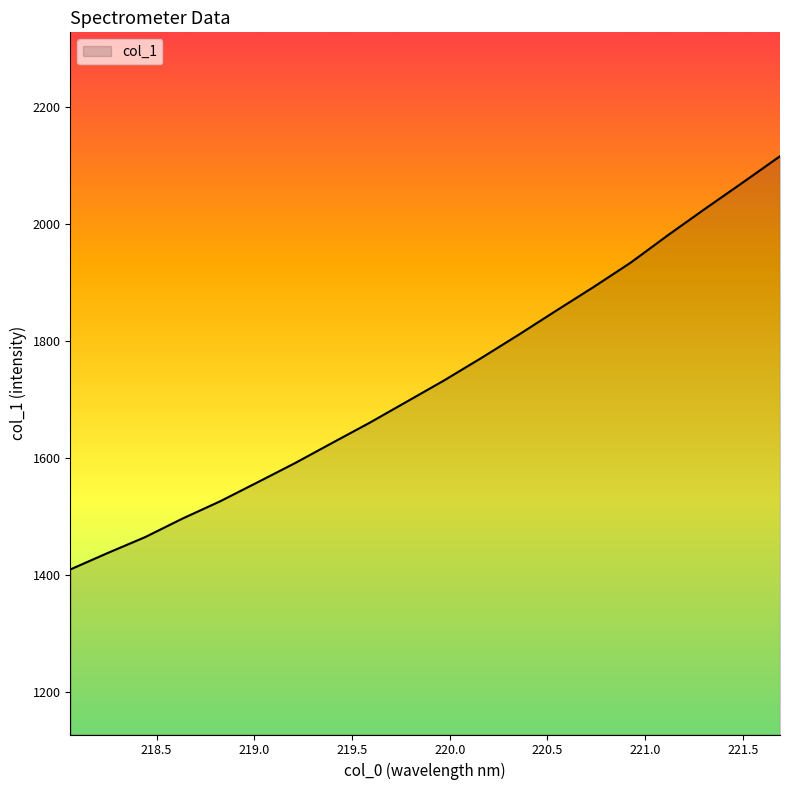

What is the greatest value displayed?

2115.7